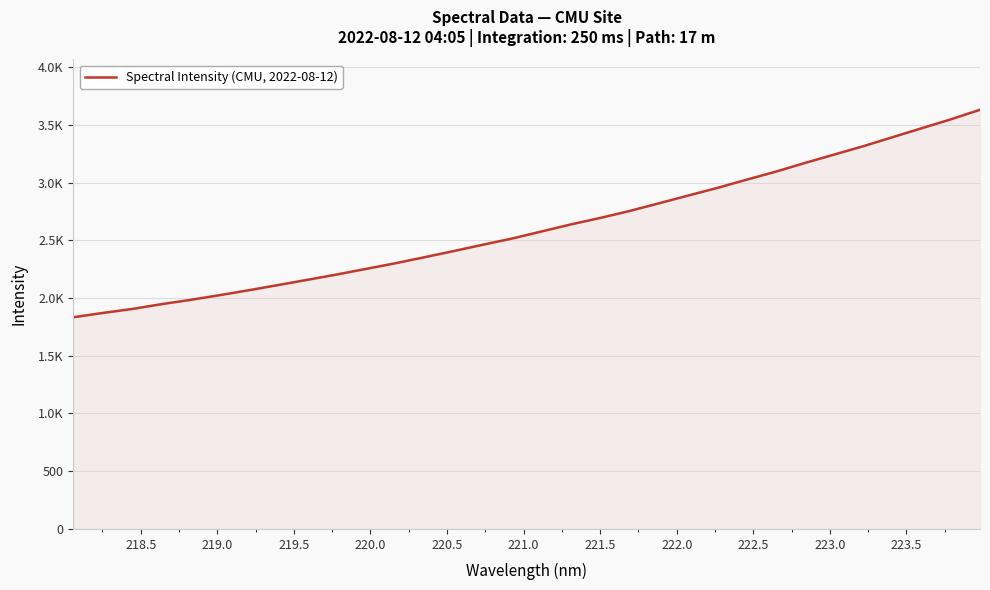

Does the chart have visible grid lines?

Yes